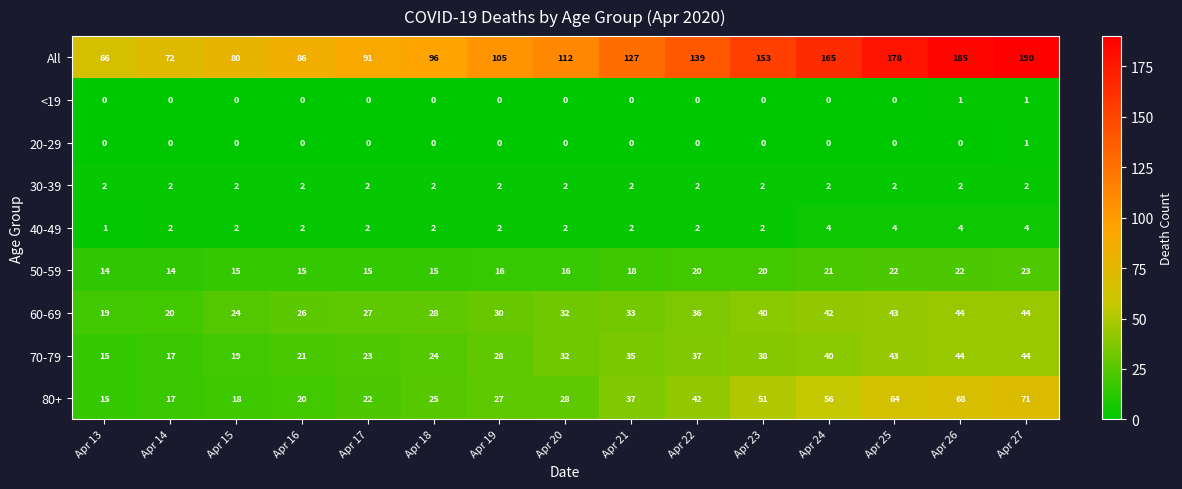

What value does the 70-79 series have at Apr 18, to the nearest 10?

20